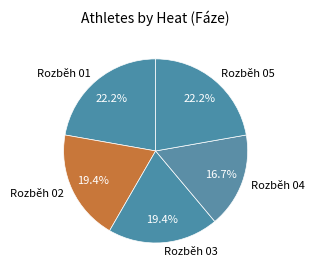

True or false: Rozběh 02 accounts for 9% of the total.

False